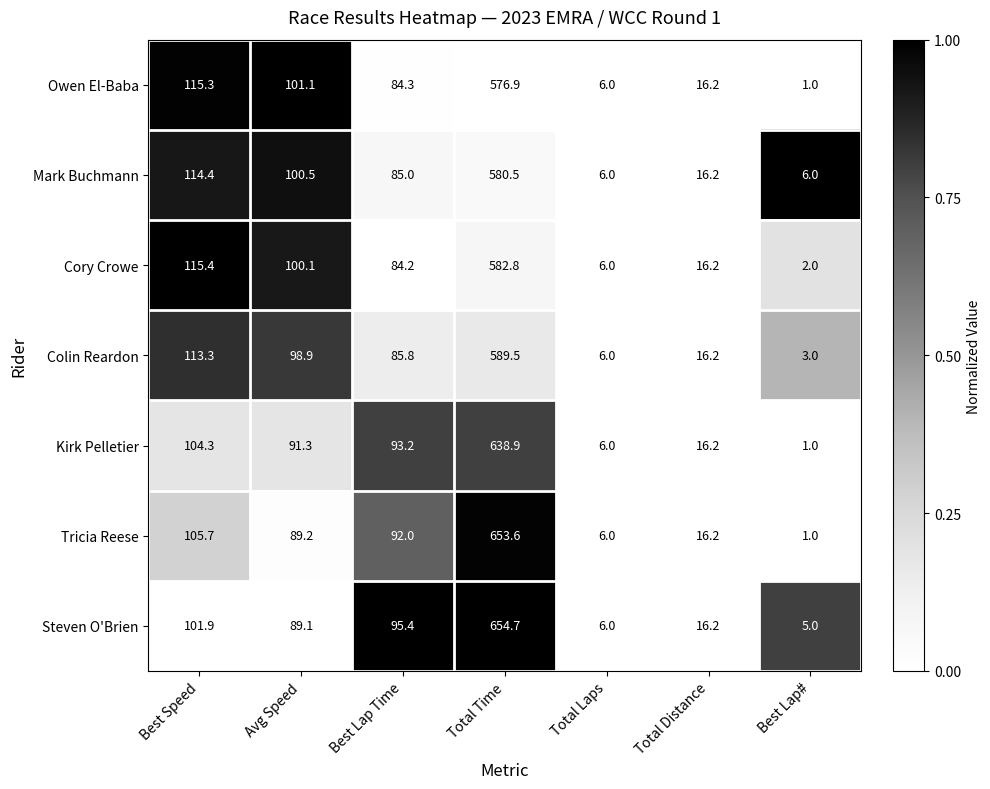

What is the difference between the Cory Crowe values at Total Time and Total Distance?

566.6